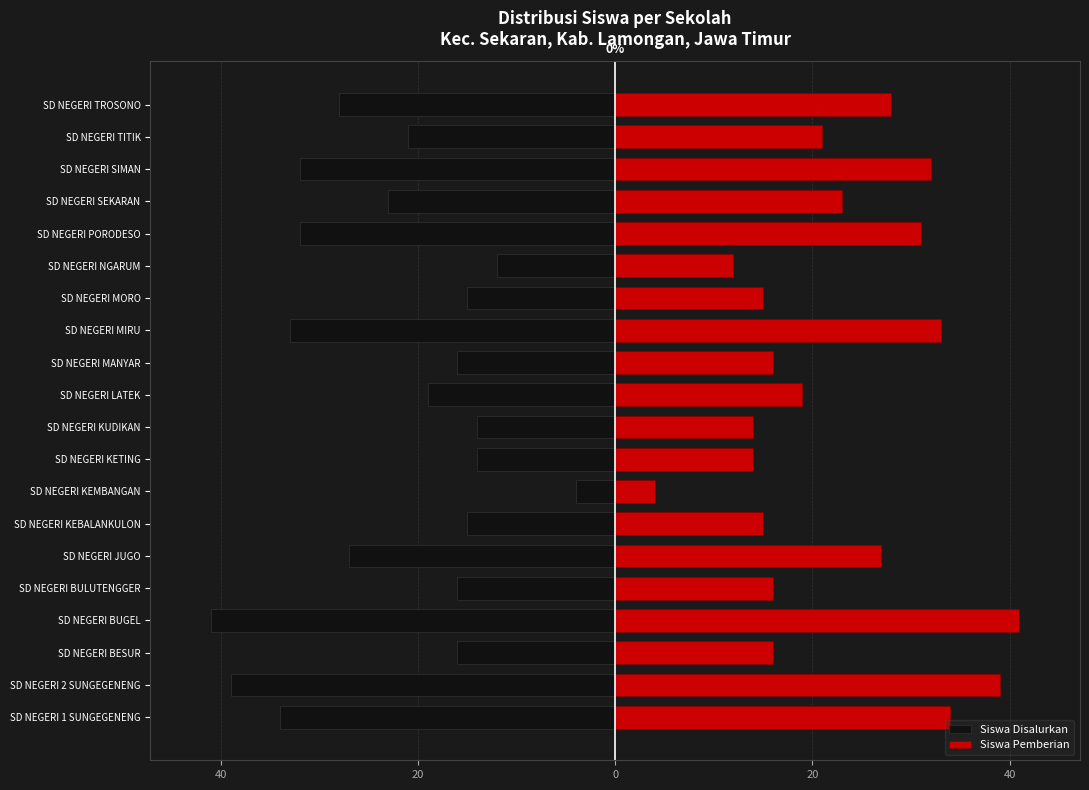

The value of Siswa Disalurkan at SD NEGERI MIRU is -33. True or false?

True